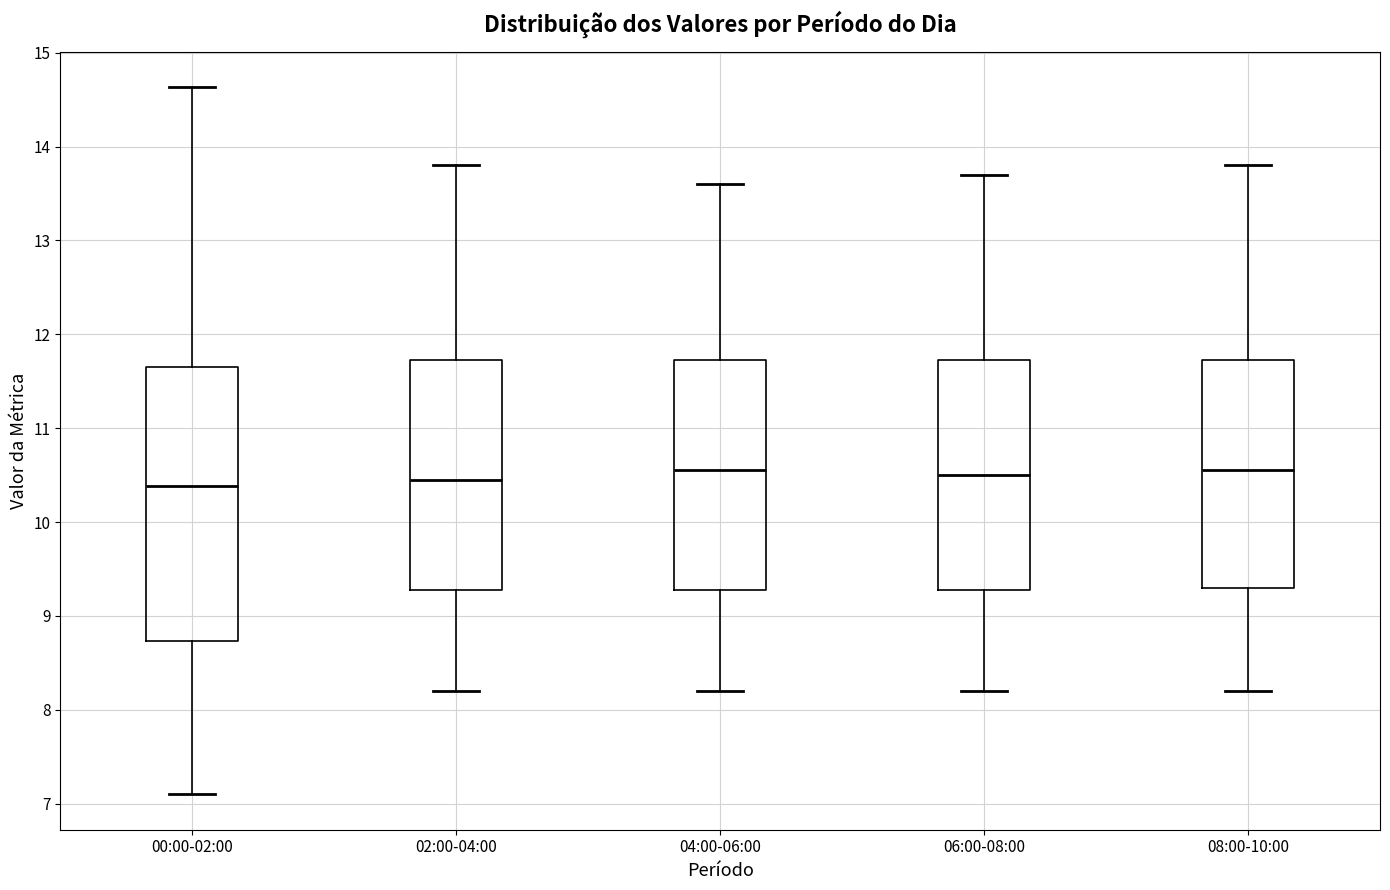

Reading left to right, transcribe this box plot: for each box, give where its median line is, the range the box spans, and where its two whiskers end, as read against the y-axis. The values are not printed on the chart, so give them approximately, as read against the axis.

00:00-02:00: median 10.4, box 8.7 to 11.7, whiskers 7.1 to 14.6
02:00-04:00: median 10.5, box 9.3 to 11.7, whiskers 8.2 to 13.8
04:00-06:00: median 10.6, box 9.3 to 11.7, whiskers 8.2 to 13.6
06:00-08:00: median 10.5, box 9.3 to 11.7, whiskers 8.2 to 13.7
08:00-10:00: median 10.6, box 9.3 to 11.7, whiskers 8.2 to 13.8